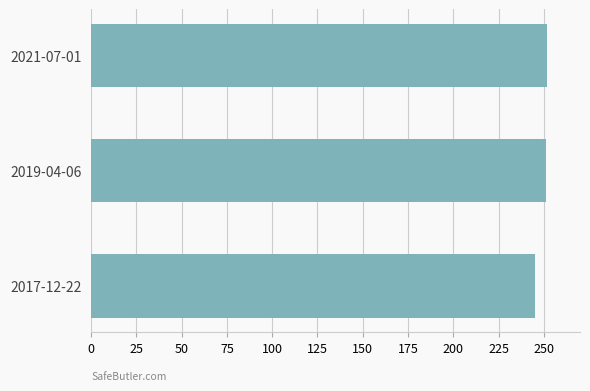

Which label corresponds to the smallest value in the chart?

2017-12-22